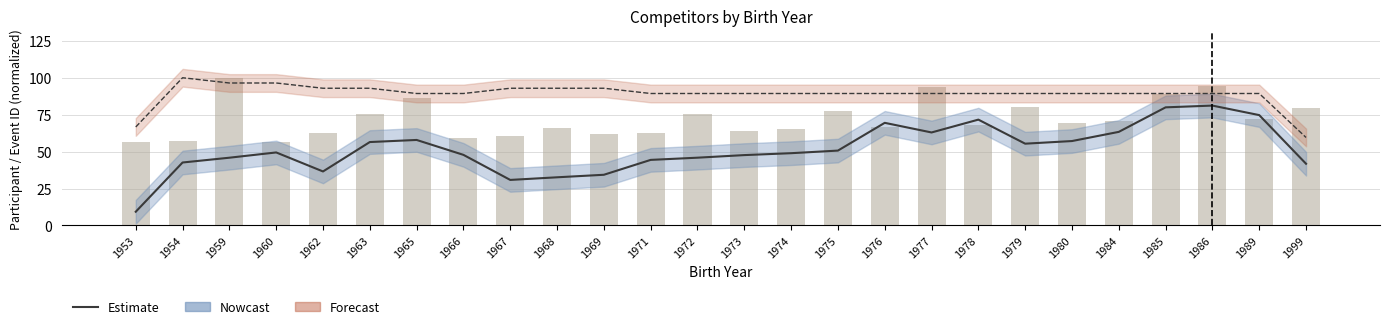

Rank the categories by value from highest to lowest.

1986, 1985, 1989, 1978, 1976, 1984, 1977, 1965, 1980, 1963, 1979, 1975, 1960, 1974, 1966, 1973, 1972, 1959, 1971, 1954, 1999, 1962, 1969, 1968, 1967, 1953